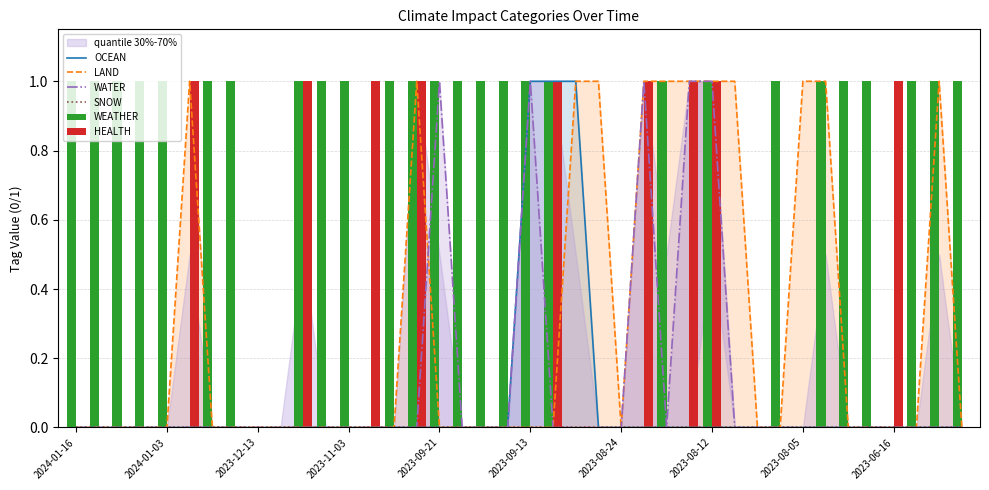

Which series changed the most between 2024-01-16 and 2023-06-16?

WEATHER